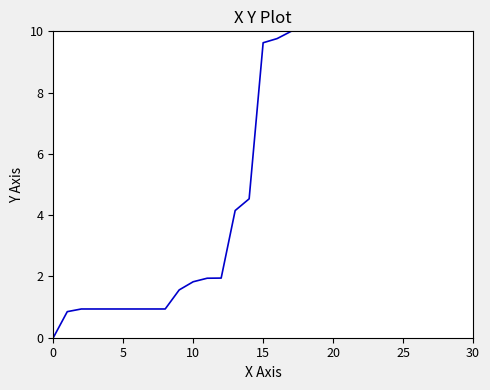

What is the difference between the maximum and minimum values?

10.0